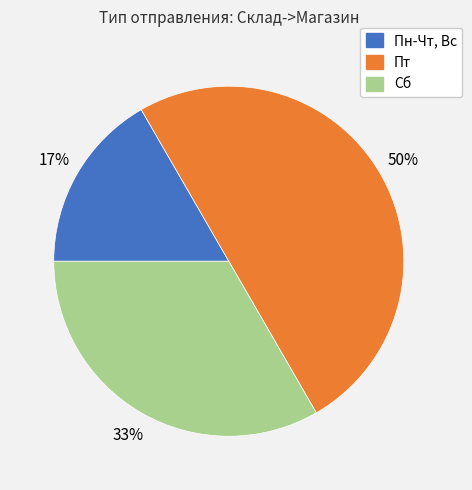

How many segments does this pie chart have?

3